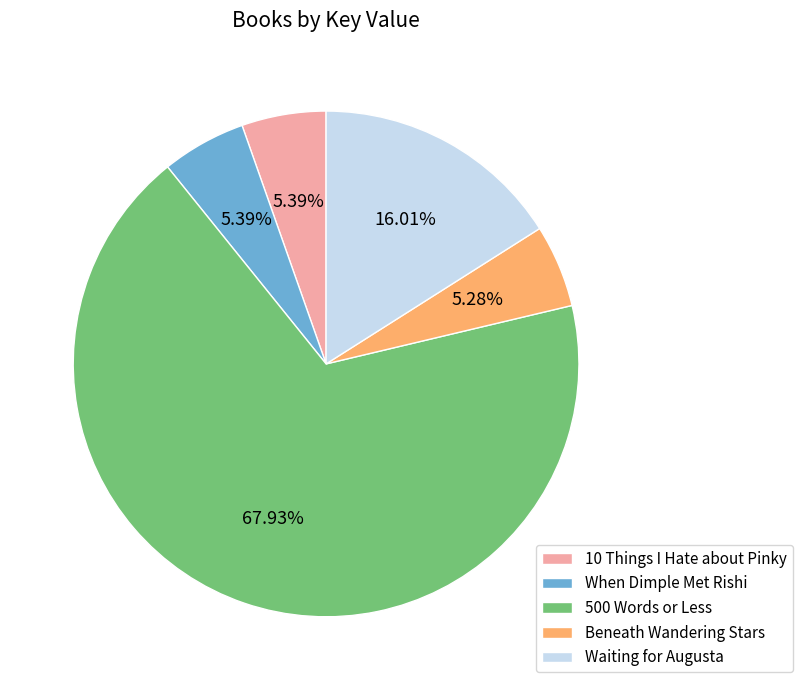

What is the ratio of the value at Waiting for Augusta to the value at Beneath Wandering Stars?

3.0